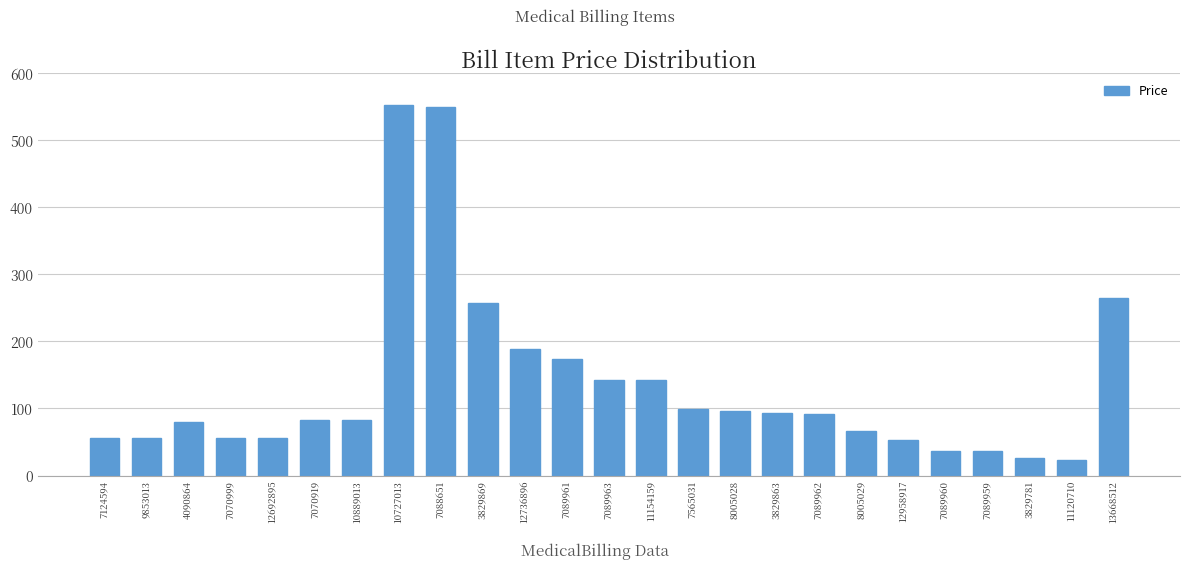

What is the difference between the values at 7565031 and 12958917?

45.8